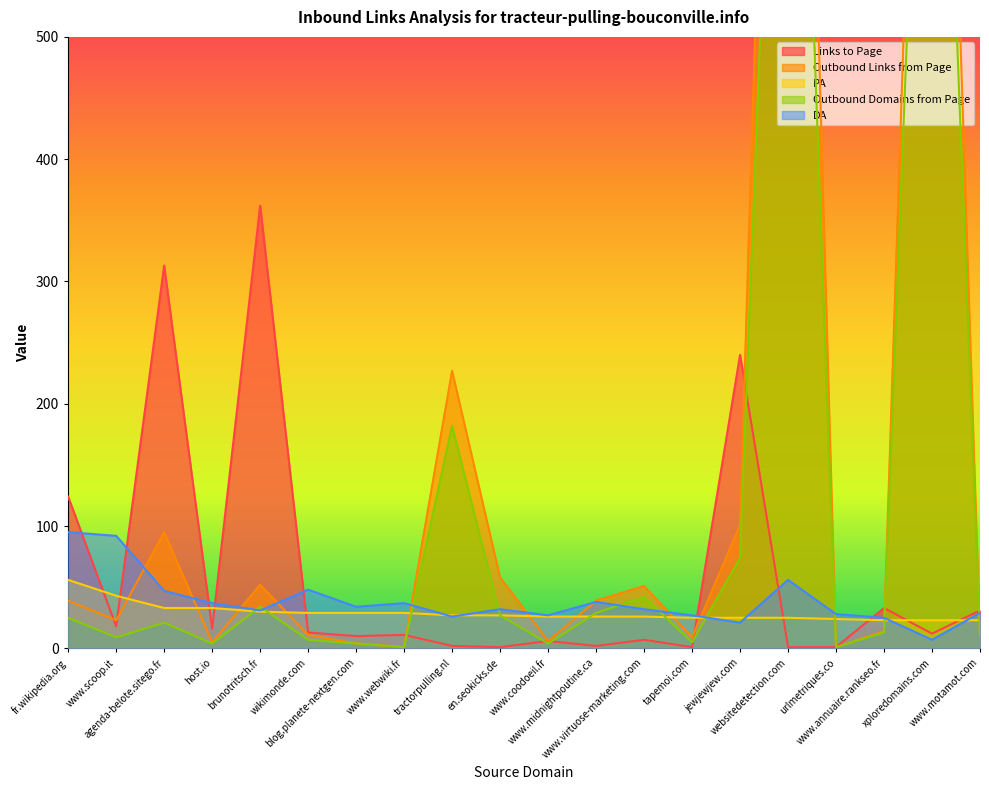

What is the label of the 11th point from the right?

en.seokicks.de